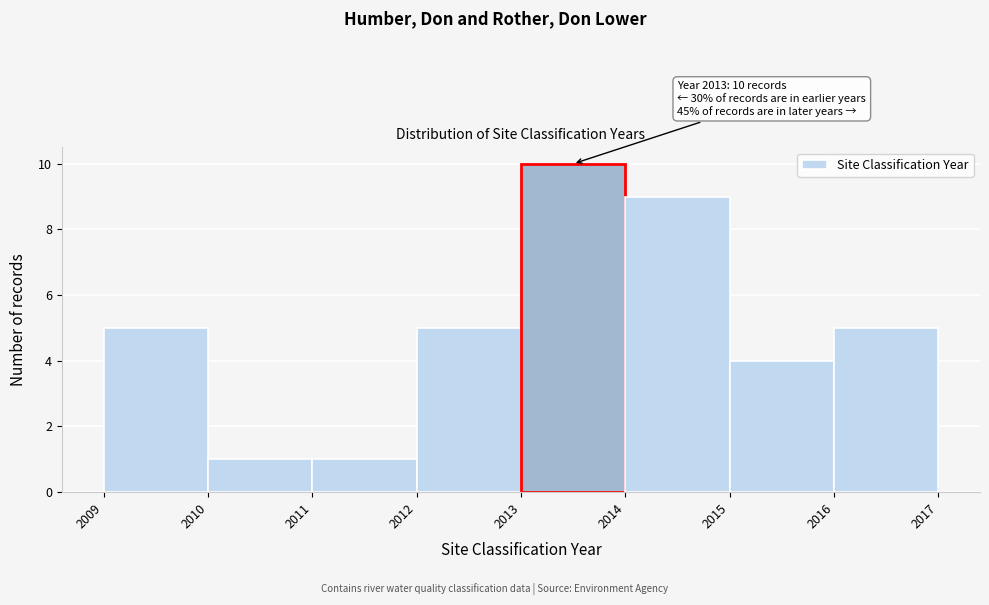

Which range on the x-axis has the tallest bar?

2013 to 2014